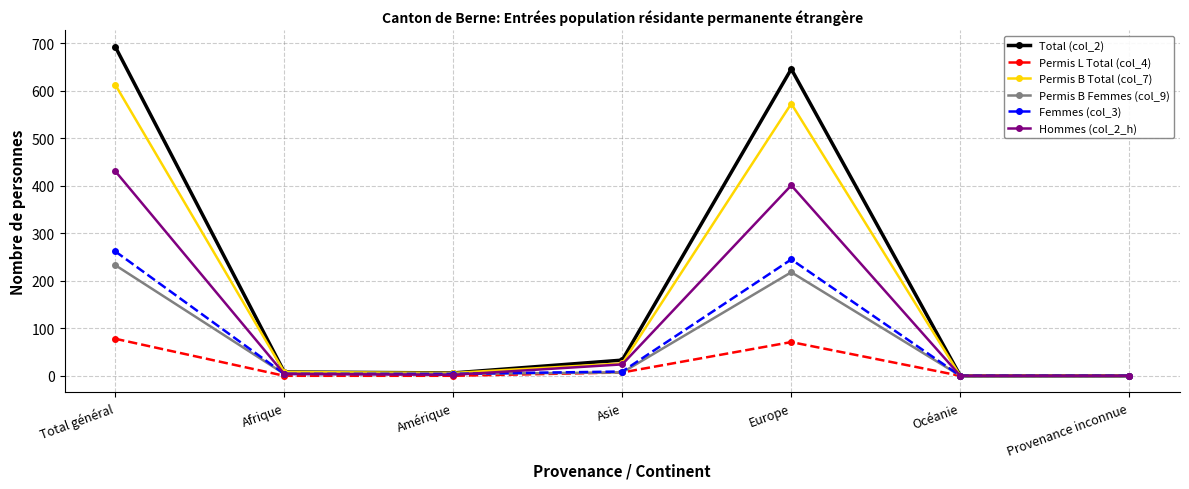

Which series has the largest total across all categories?

Total (col_2)